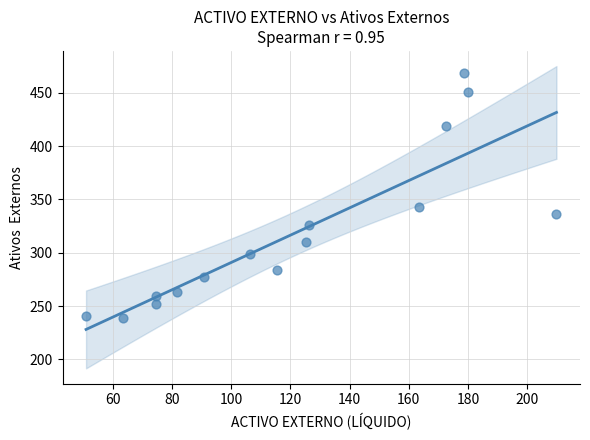

What is the range of Y values (max minus min)?

230.1